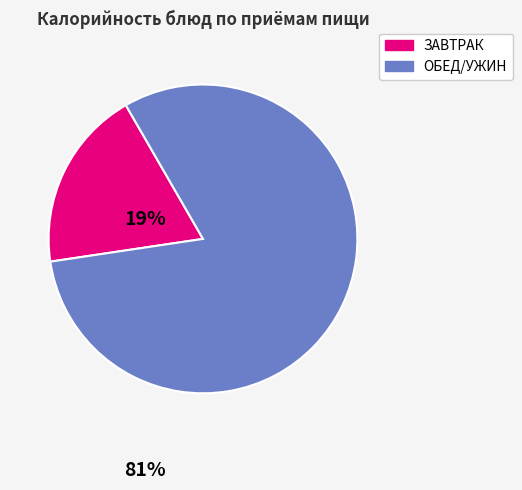

Is there a majority slice in this chart?

Yes